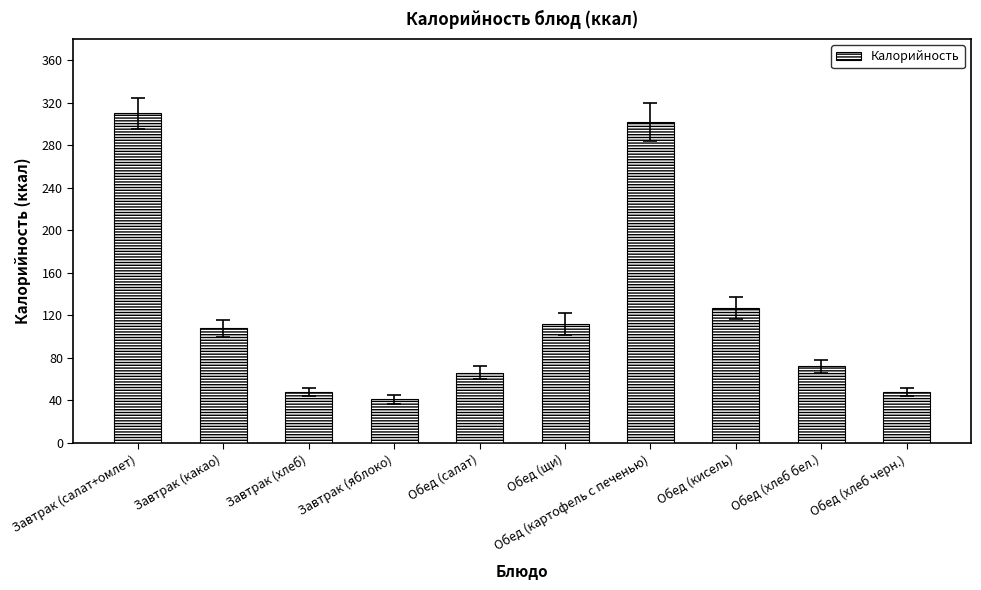

Reading right to left, what are all the values shown in this chart?

Обед (хлеб черн.)=48	Обед (хлеб бел.)=72	Обед (кисель)=127	Обед (картофель с печенью)=302	Обед (щи)=112	Обед (салат)=66	Завтрак (яблоко)=41	Завтрак (хлеб)=48	Завтрак (какао)=108	Завтрак (салат+омлет)=310